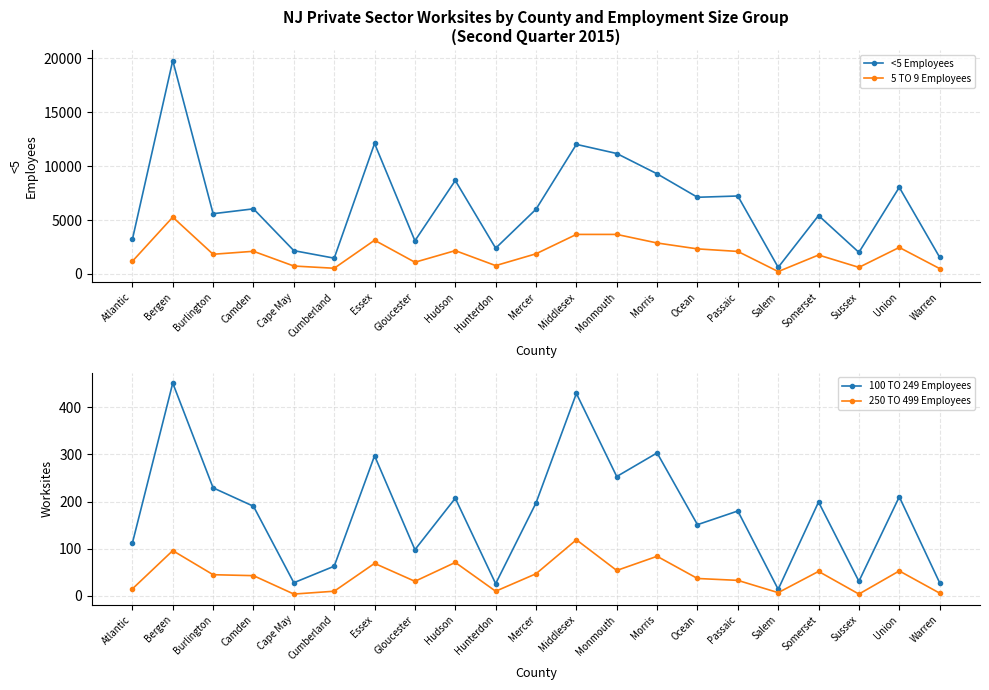

Does the chart have visible grid lines?

Yes